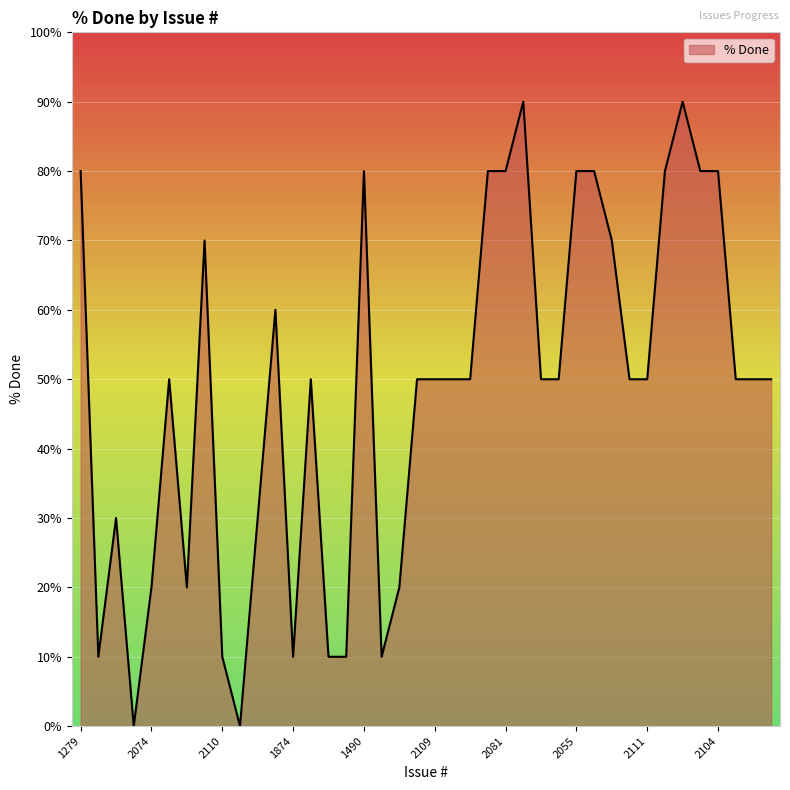

What is the greatest value displayed?

90